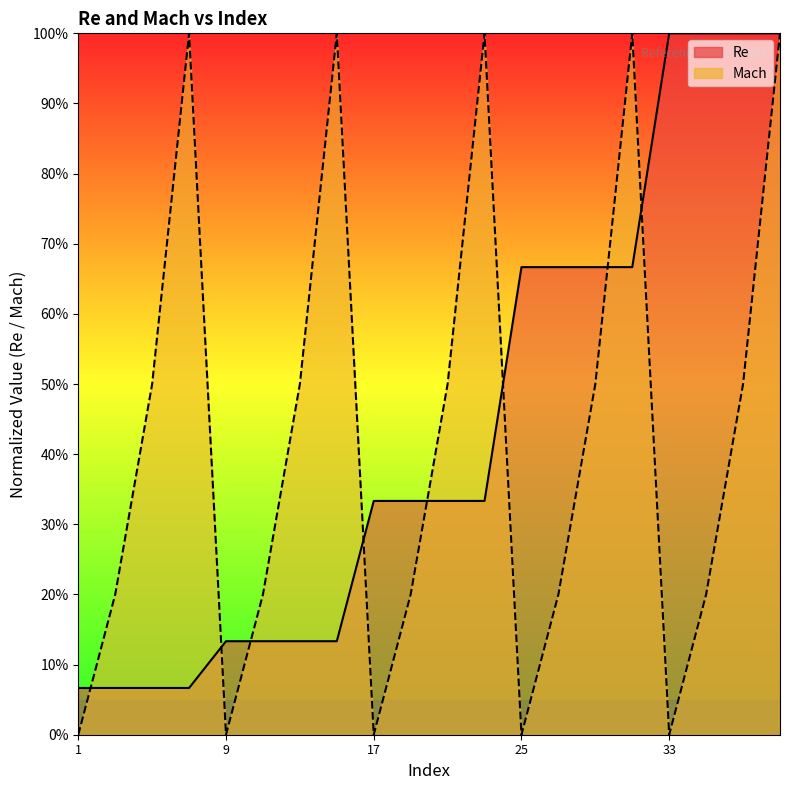

At which category is the sum across all series the highest?

39